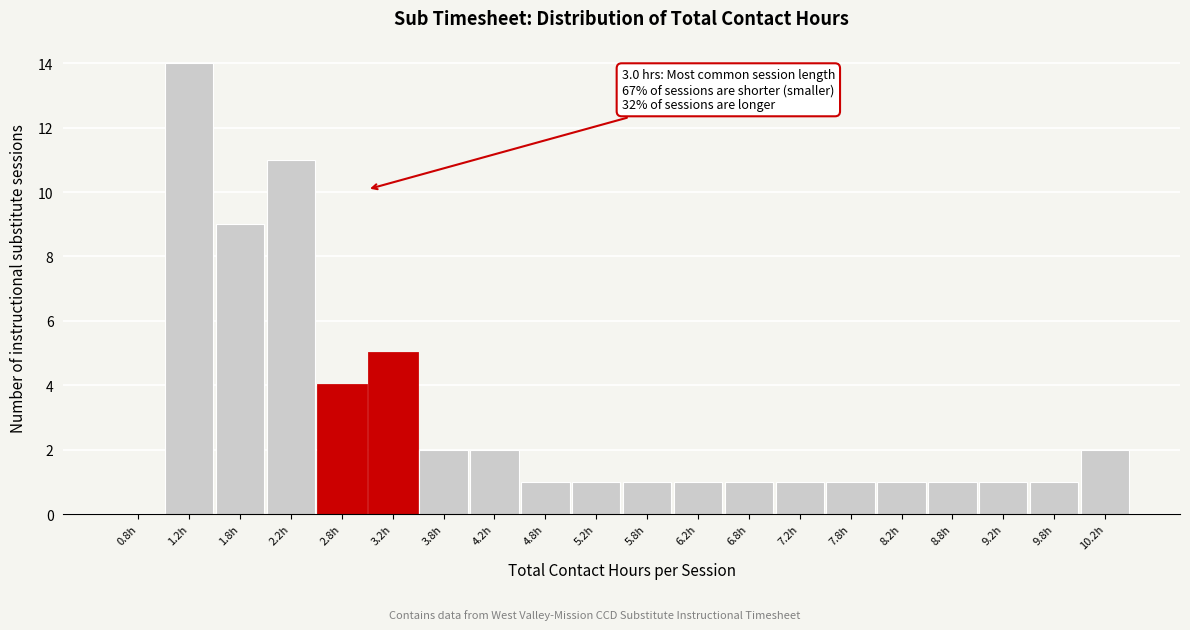

Which range on the x-axis has the tallest bar?

1.0 to 1.5